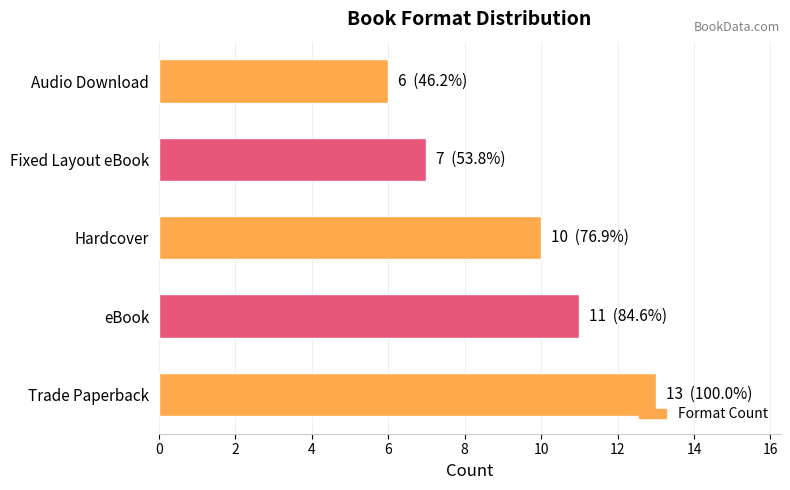

Reading bottom to top, what are all the values shown in this chart?

13	11	10	7	6